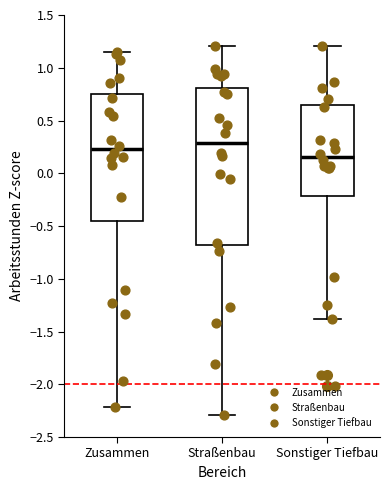

Reading left to right, transcribe this box plot: for each box, give where its median line is, the range the box spans, and where its two whiskers end, as read against the y-axis. The values are not printed on the chart, so give them approximately, as read against the axis.

Zusammen: median 0.25, box -0.45 to 0.75, whiskers -2.20 to 1.15
Straßenbau: median 0.30, box -0.70 to 0.80, whiskers -2.30 to 1.20
Sonstiger Tiefbau: median 0.15, box -0.20 to 0.65, whiskers -1.40 to 1.20